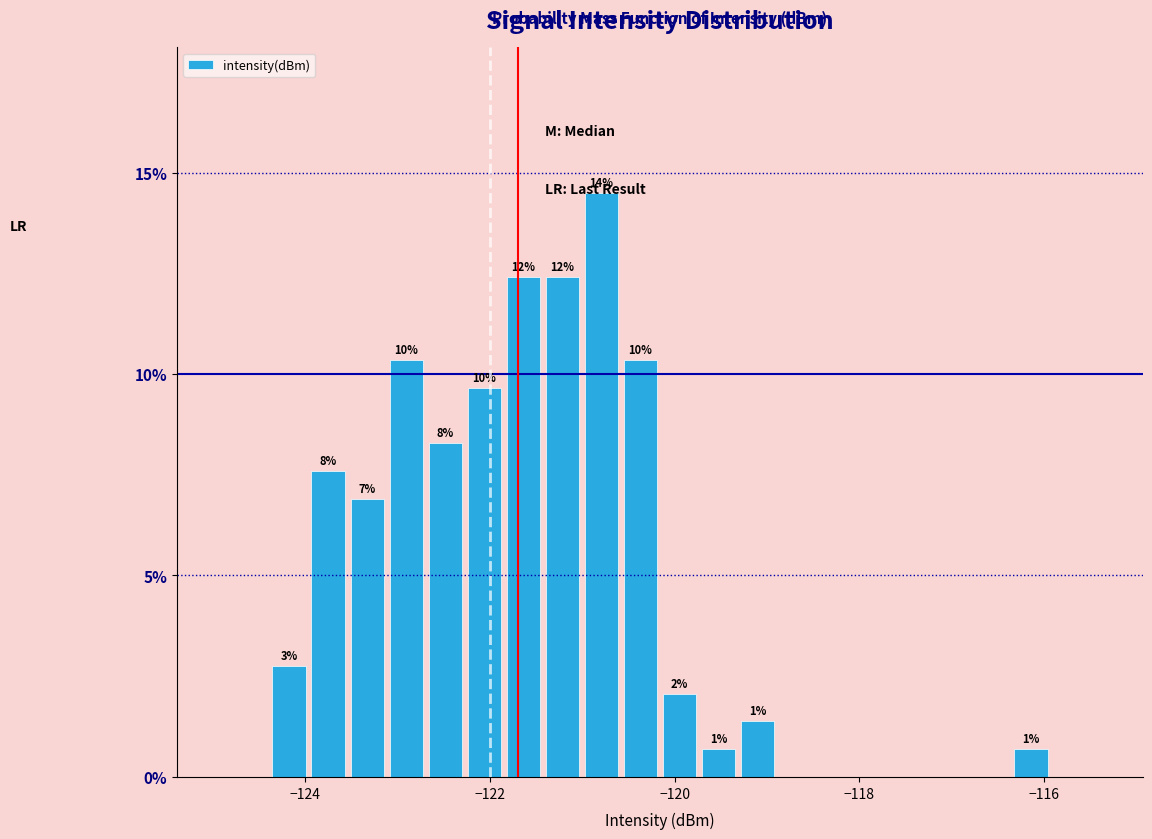

Read against the x-axis, roughly where is the centre of the tallest bar?

-120.8